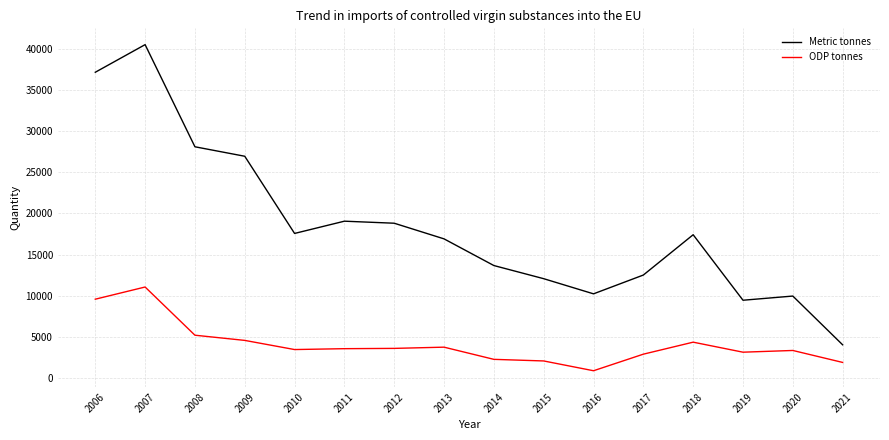

The value of Metric tonnes at 2014 is 7068.0. True or false?

False